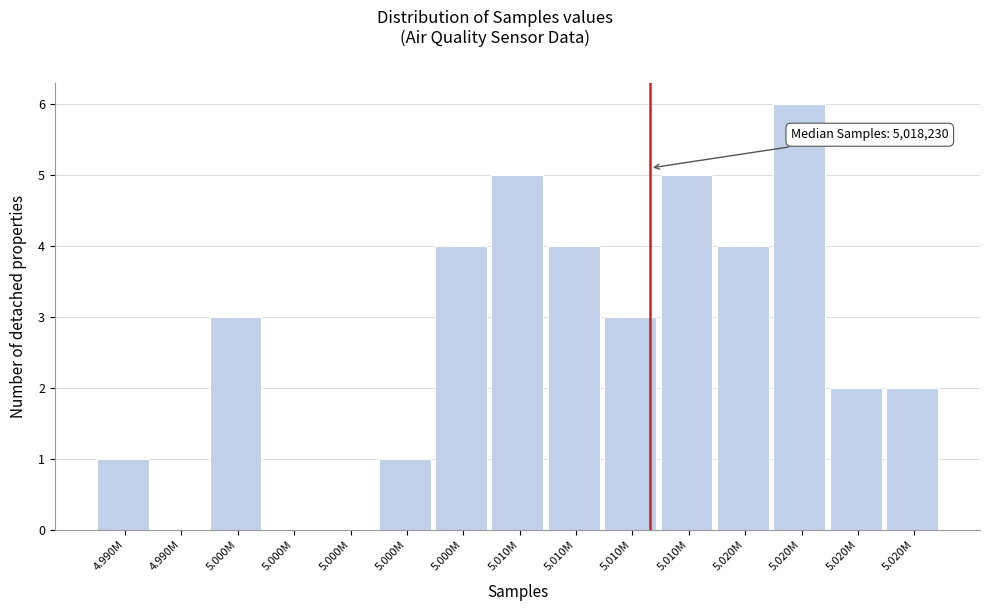

How many distinct data groups are displayed?

1